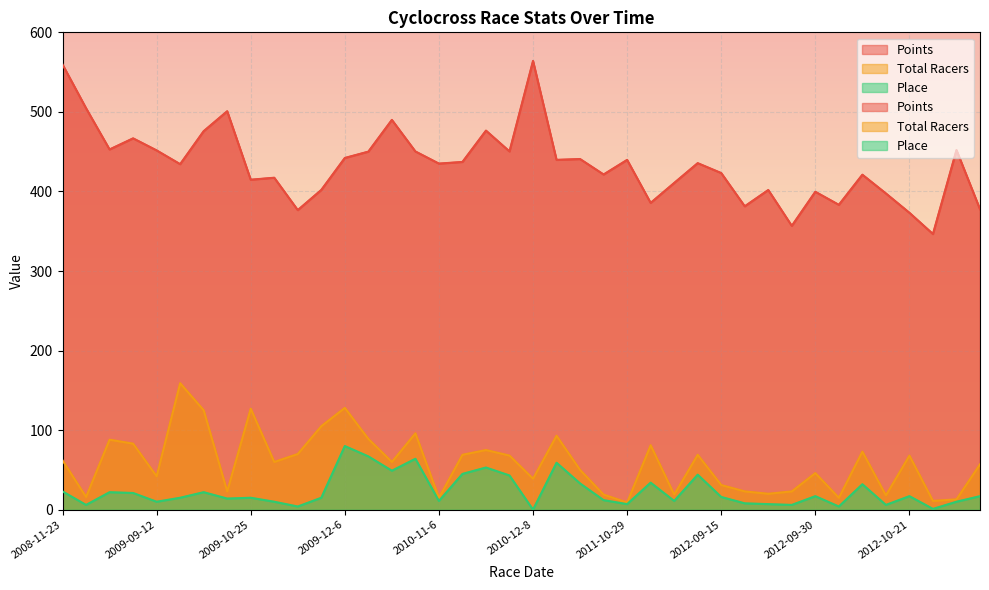

At which label is Place closest to 40?

2010-12-5